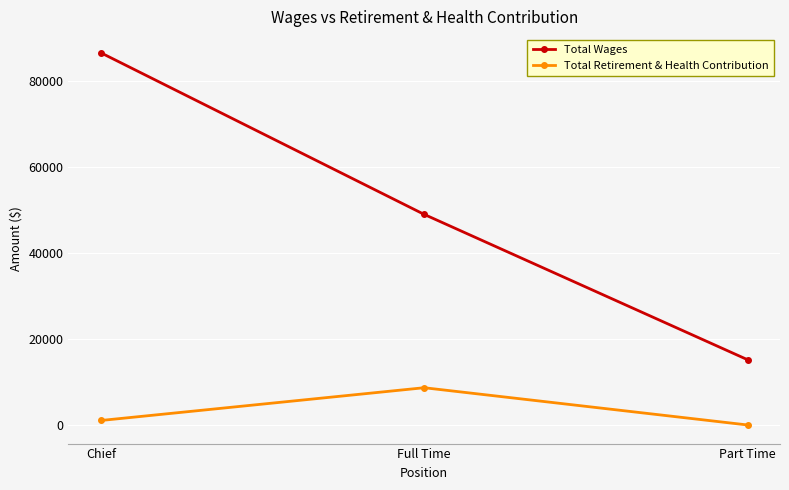

Which category has the lowest value across all series?

Part Time